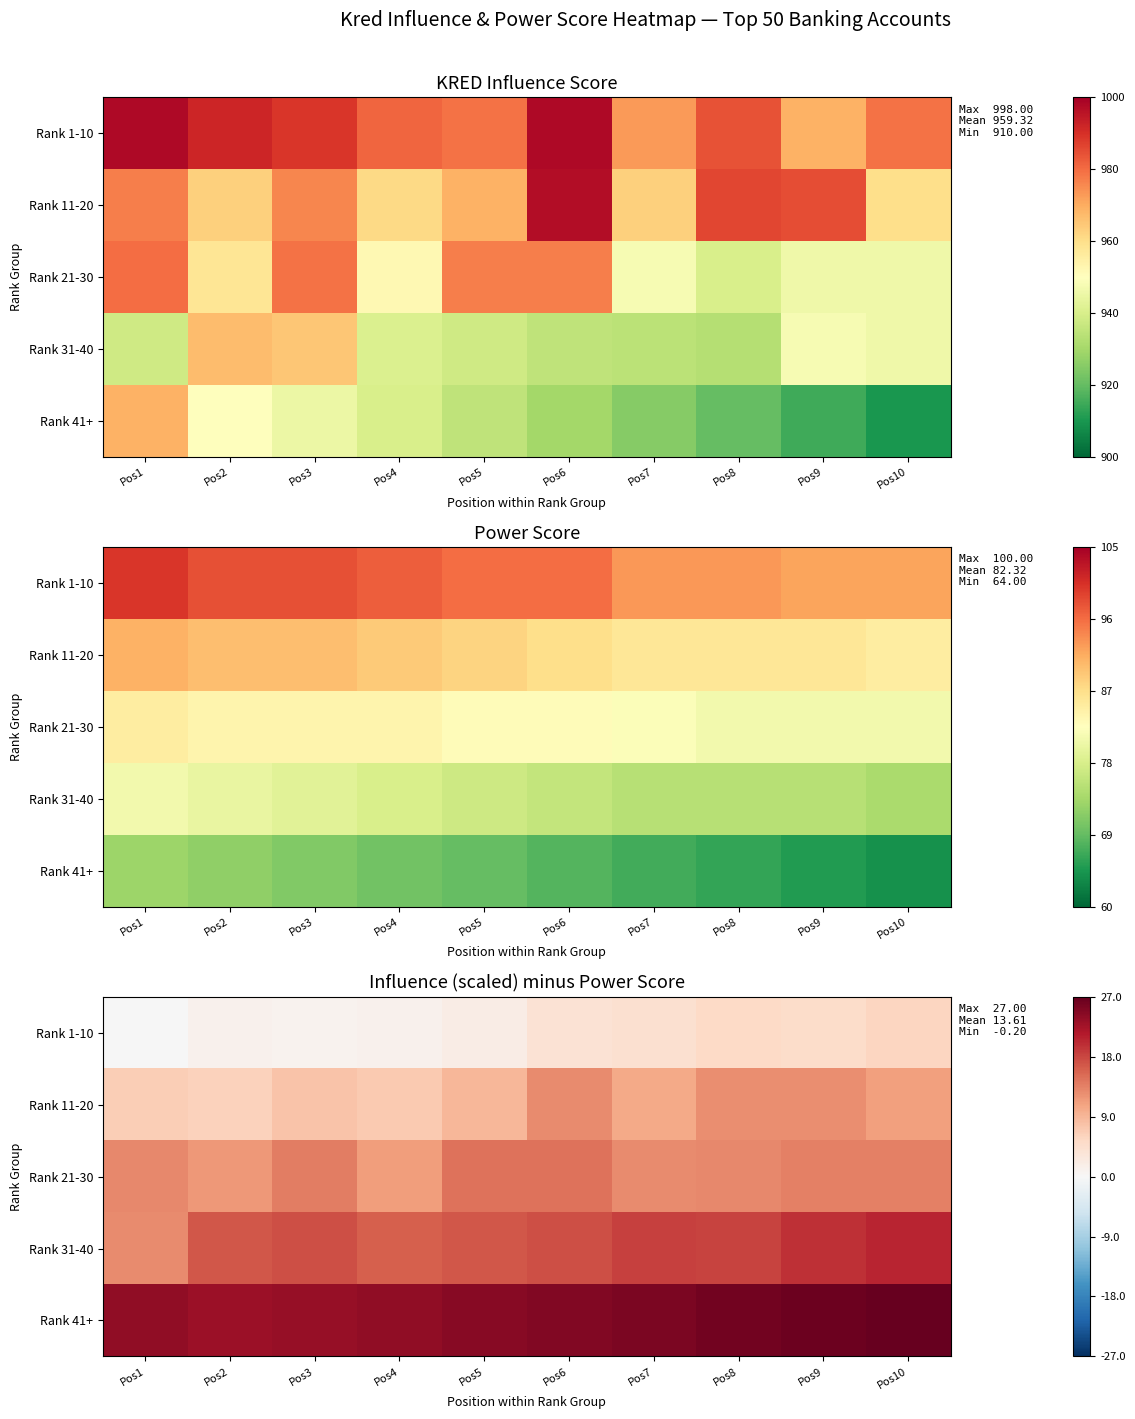

The Rank 31-40 series shows 21.9 at Pos2. True or false?

False